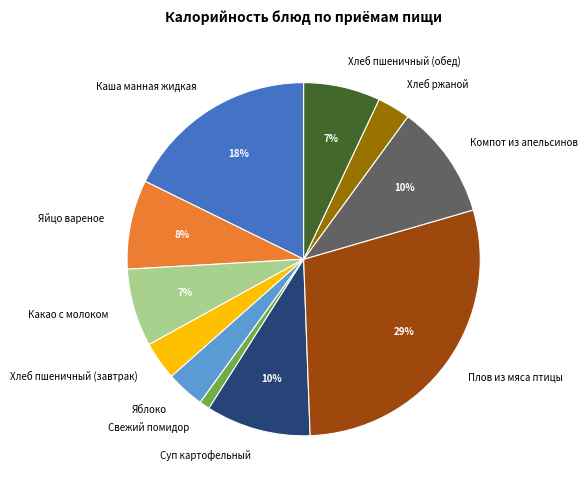

How many segments does this pie chart have?

11